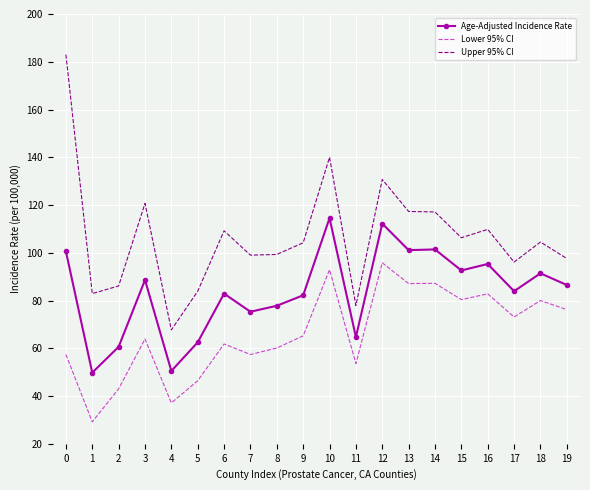

What is the difference between the highest and lowest values at 9?

39.0